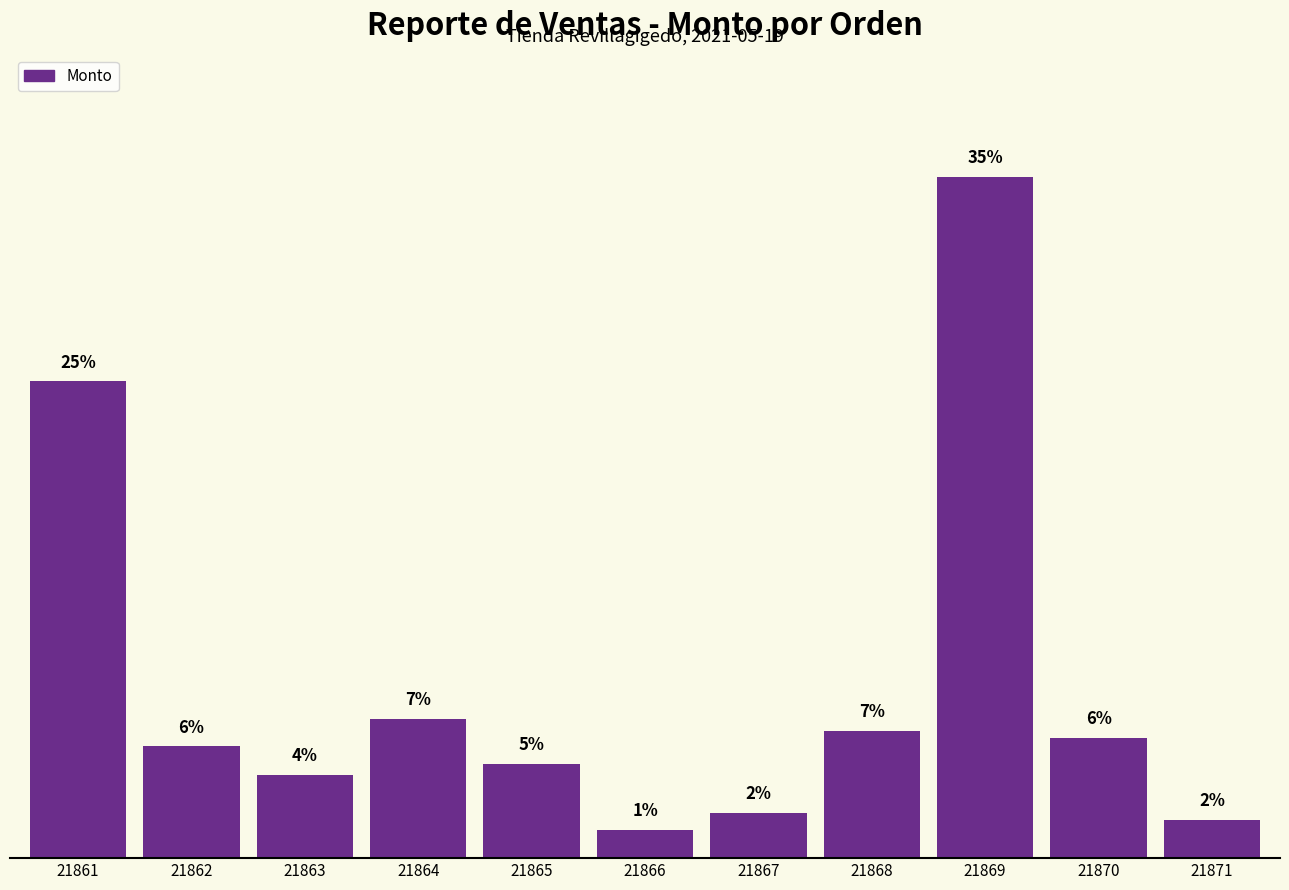

Reading left to right, extract all data points from this chart.

21861=13650.0	21862=3200.0	21863=2380.0	21864=3985.0	21865=2691.6	21866=800.0	21867=1300.0	21868=3640.0	21869=19500.0	21870=3445.0	21871=1100.0